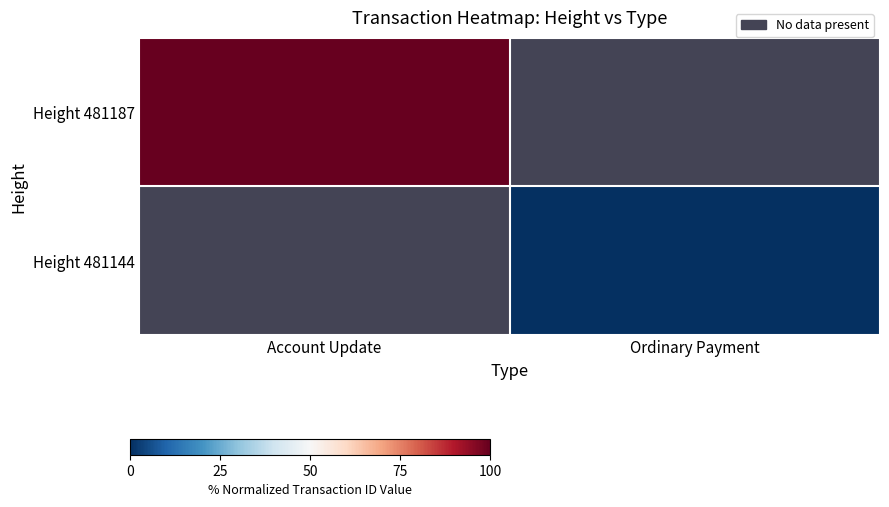

Between Ordinary Payment and Account Update, which is larger?

Account Update